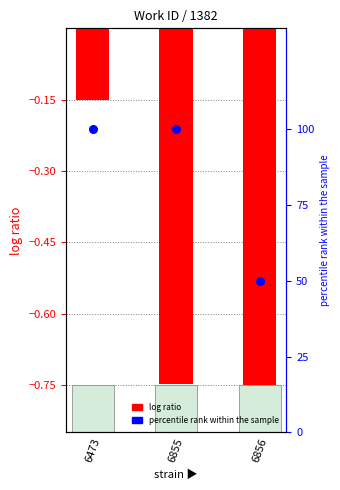

Which series reaches the minimum Y coordinate?

log ratio